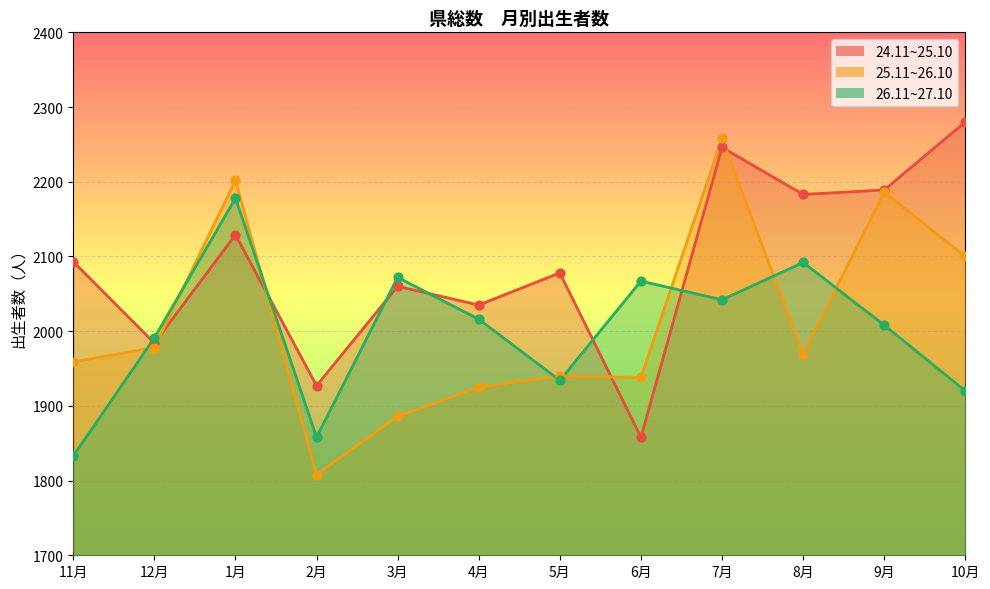

Which series contains the lowest Y value?

25.11~26.10